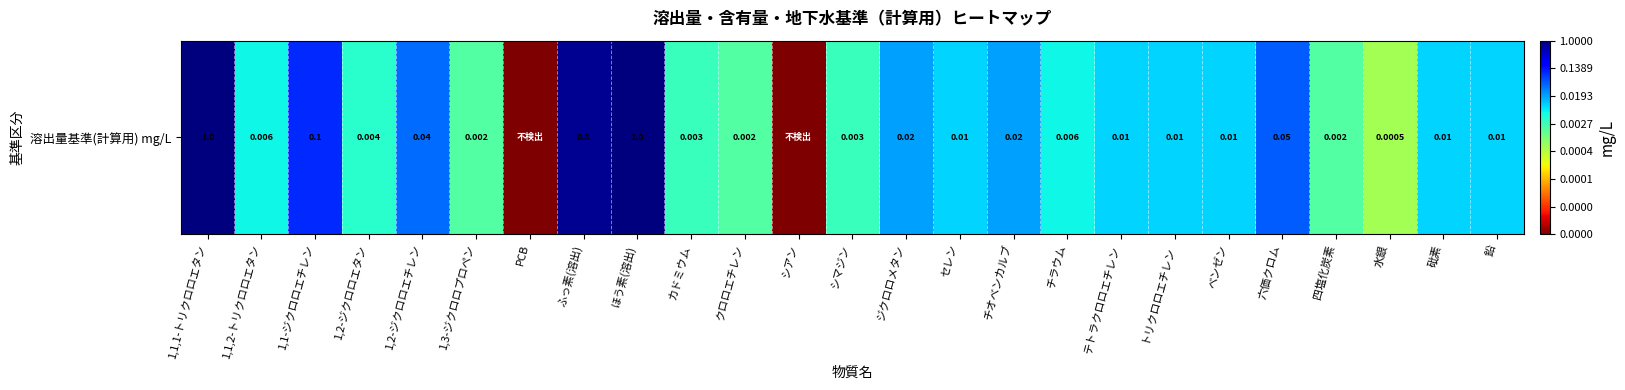

What is the sum of the values at シアン and チラウム?

-8.2